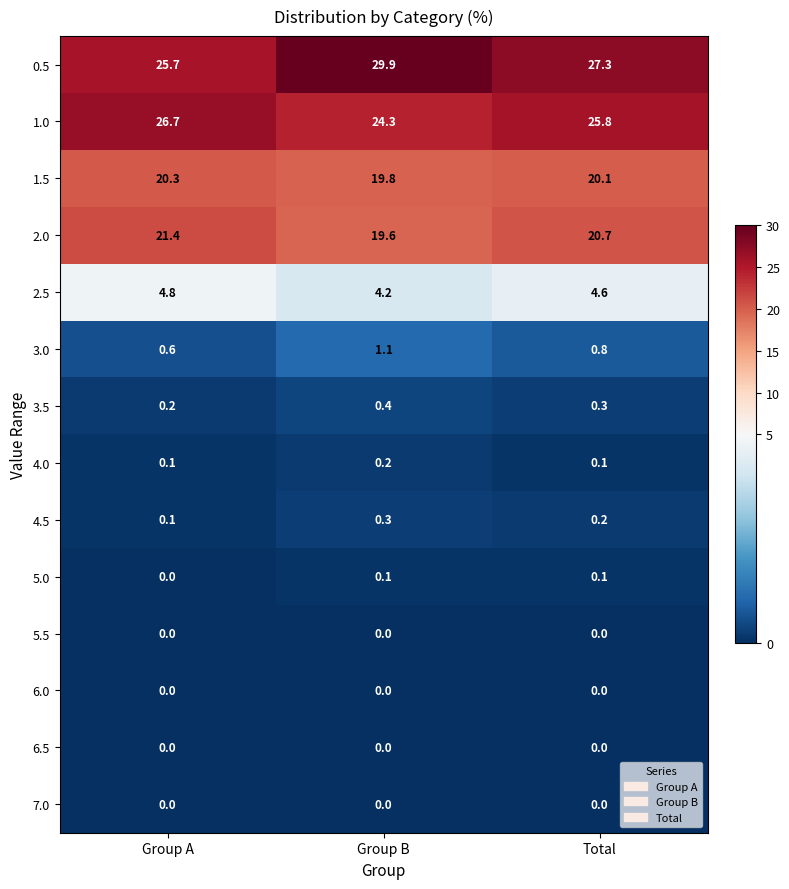

How many distinct data groups are displayed?

14